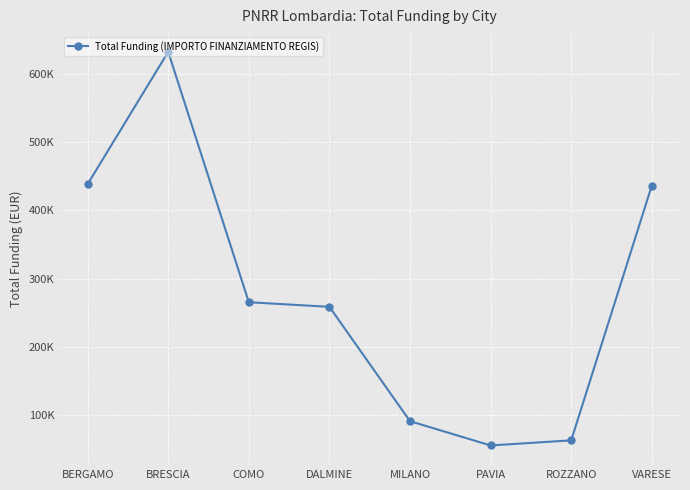

Is it true that the value at DALMINE is 428339.7?

False